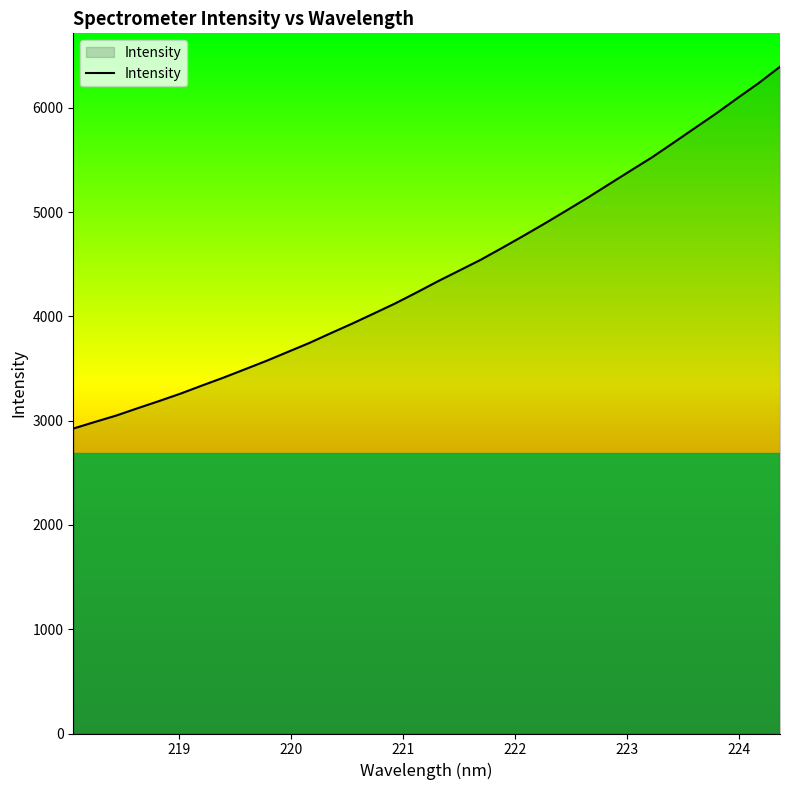

What is the difference between the maximum and minimum values?

3470.9